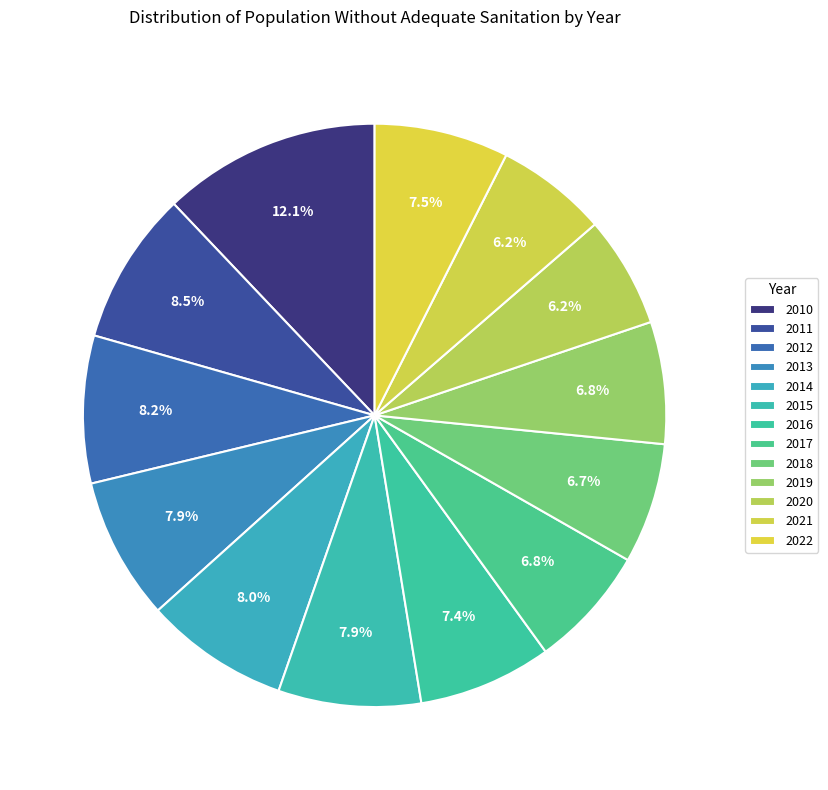

What is the total percentage of 2020 and 2011?

14.7%